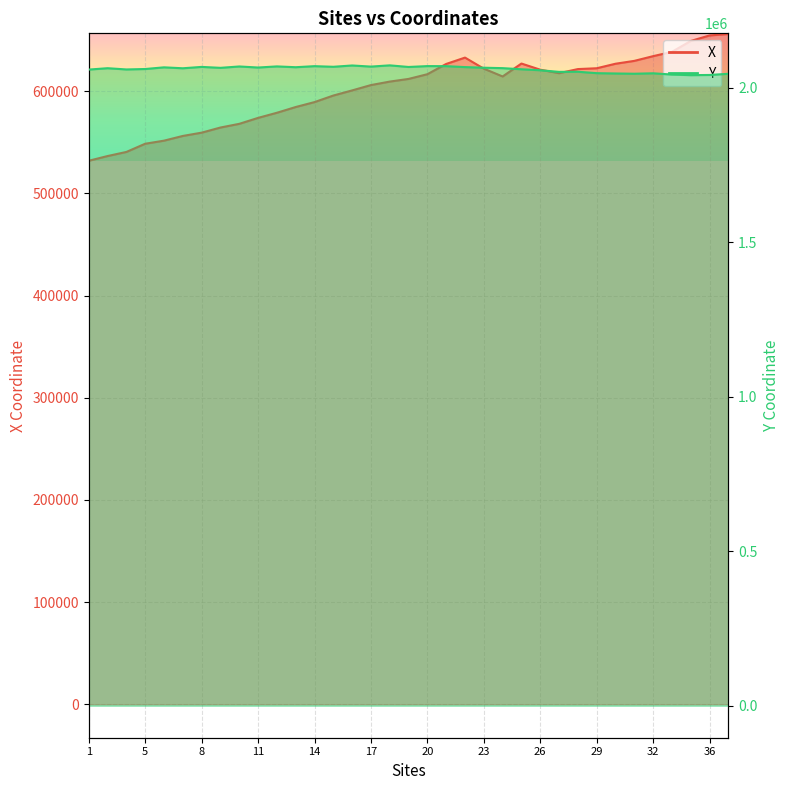

At which label does X first exceed 611984?

19